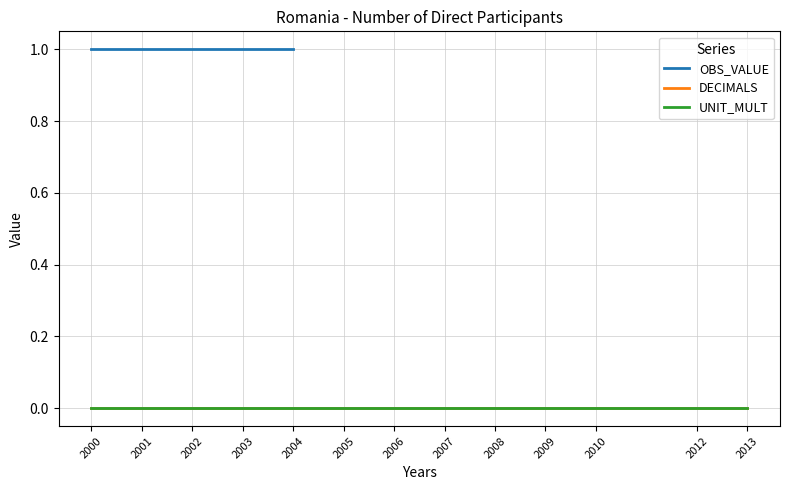

Count the number of categories in the chart.

13